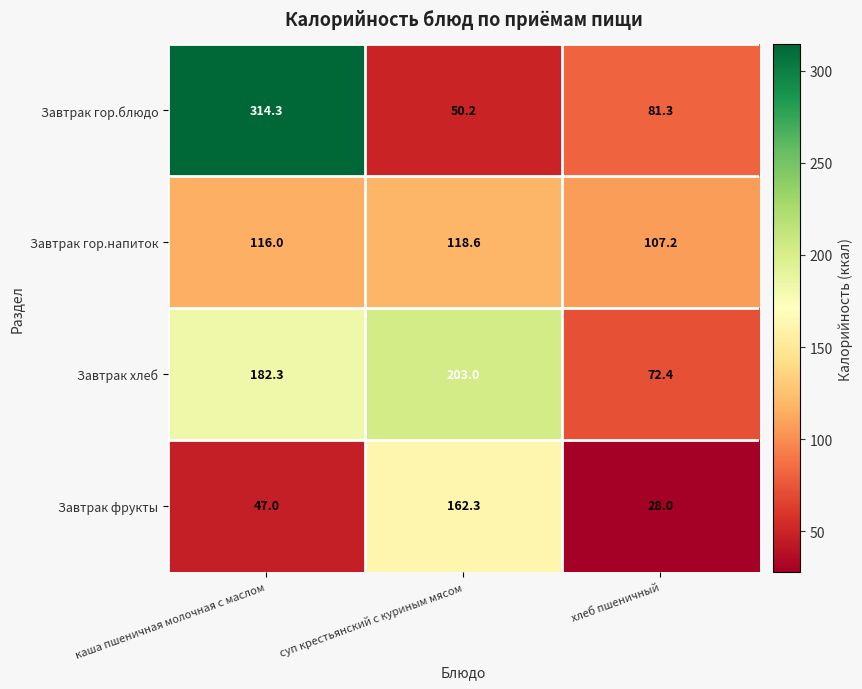

What is the approximate value of Завтрак хлеб at хлеб пшеничный?

72.4